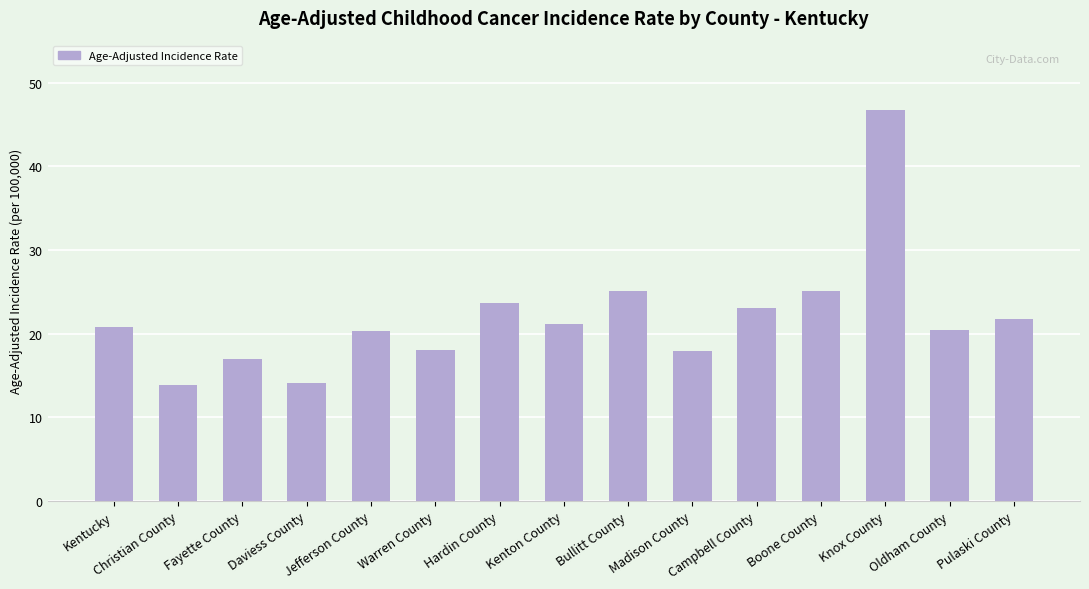

What is the maximum value shown in the chart?

46.7